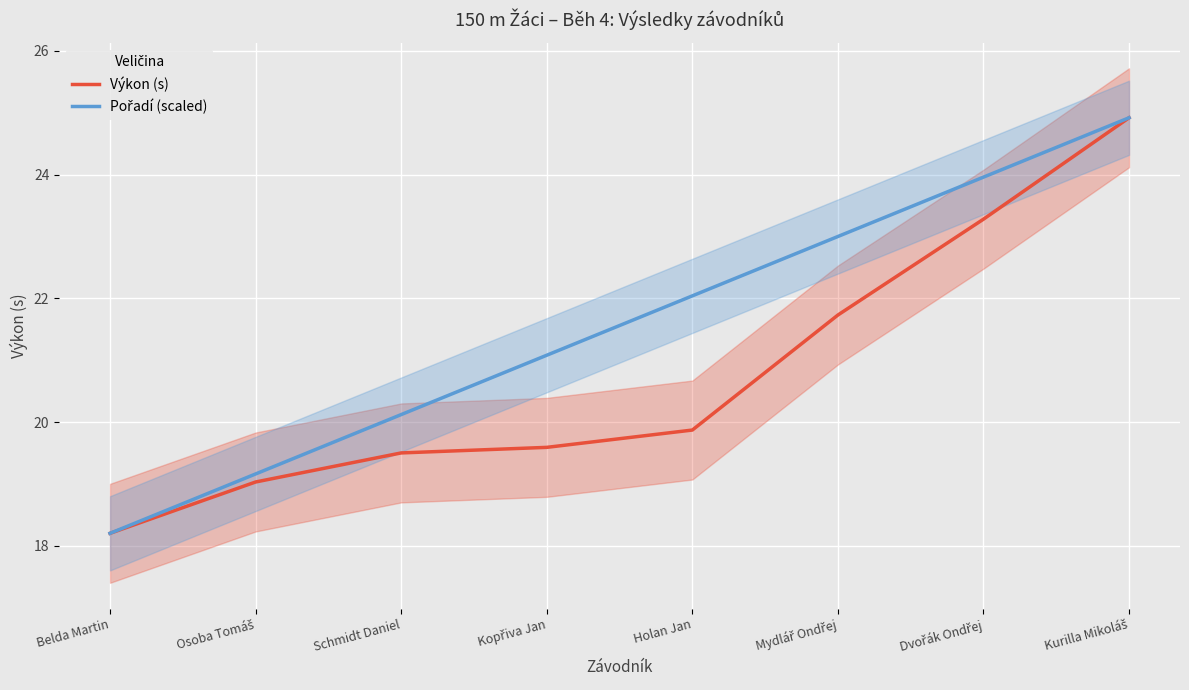

True or false: Výkon (s) has a value of 6.7 at Mydlář Ondřej.

False